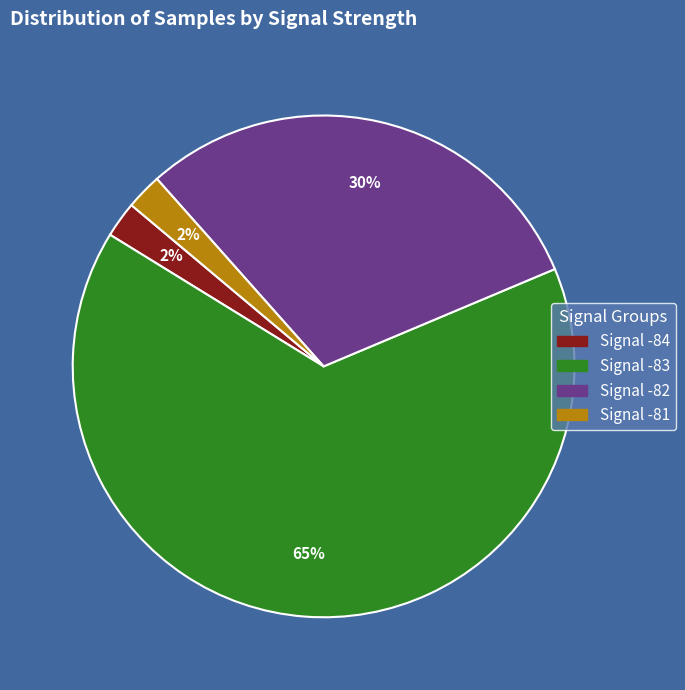

Which category has the biggest portion of the pie?

Signal -83